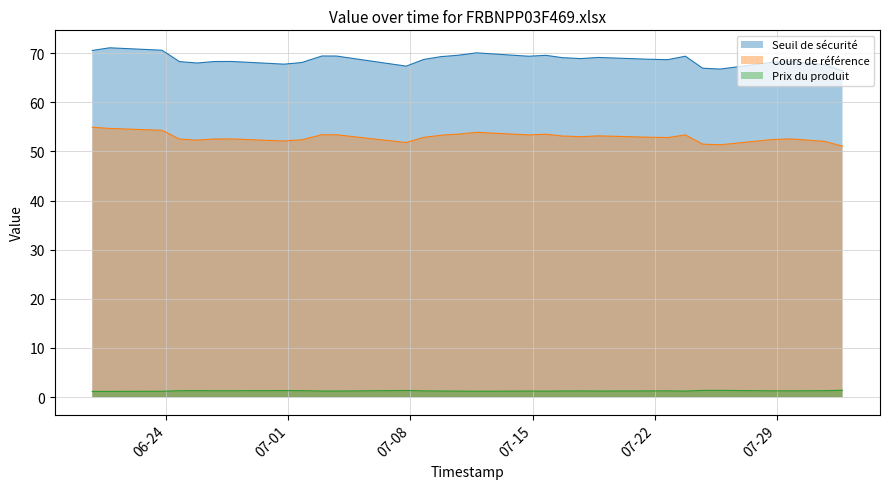

The value of Cours de référence at 2 is 52.0. True or false?

True